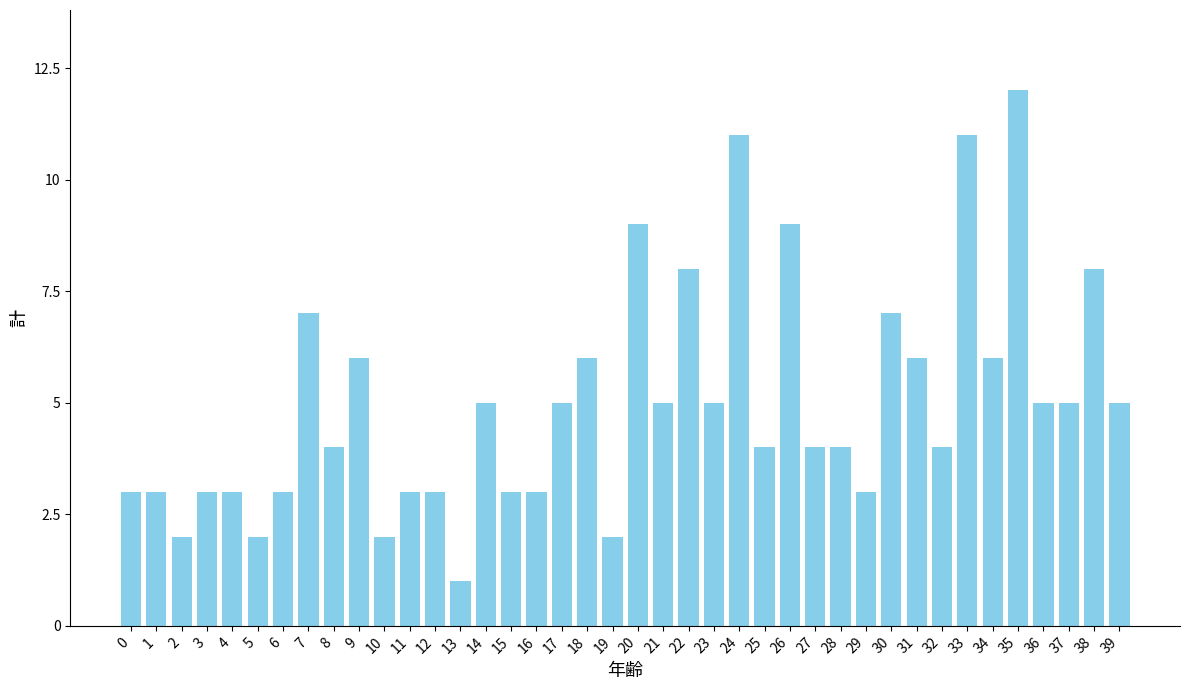

At which category does the chart reach its minimum across all series?

13